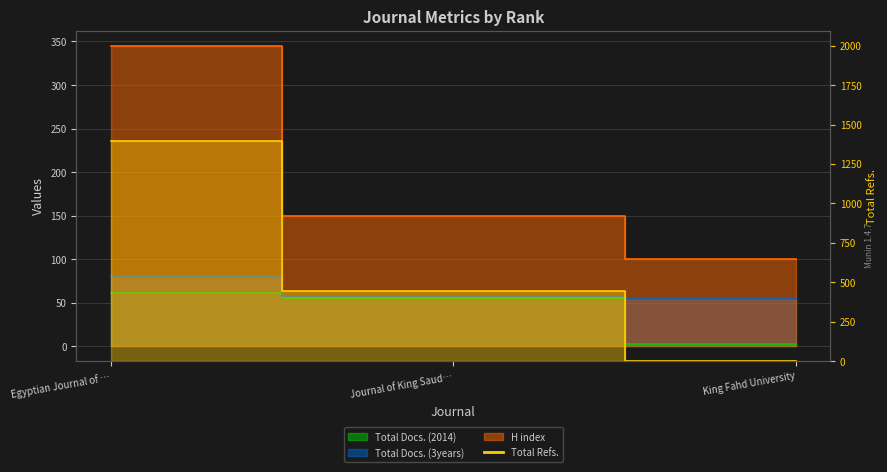

What is the highest value of the Total Docs. (3years) series?

81